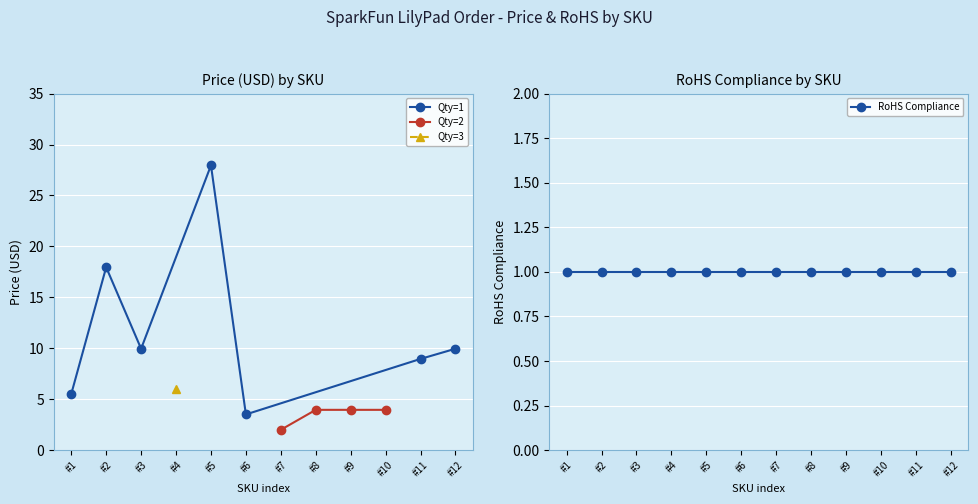

Is this an area chart (filled region under the line)?

No